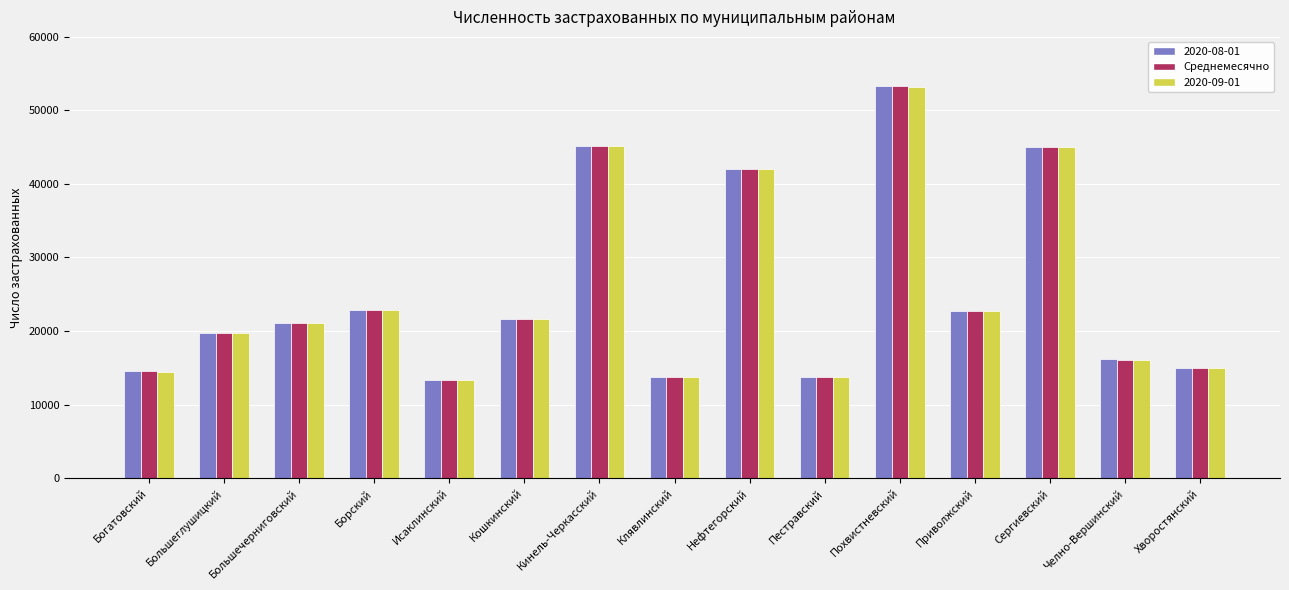

Which series changed the most between Кошкинский and Похвистневский?

2020-08-01